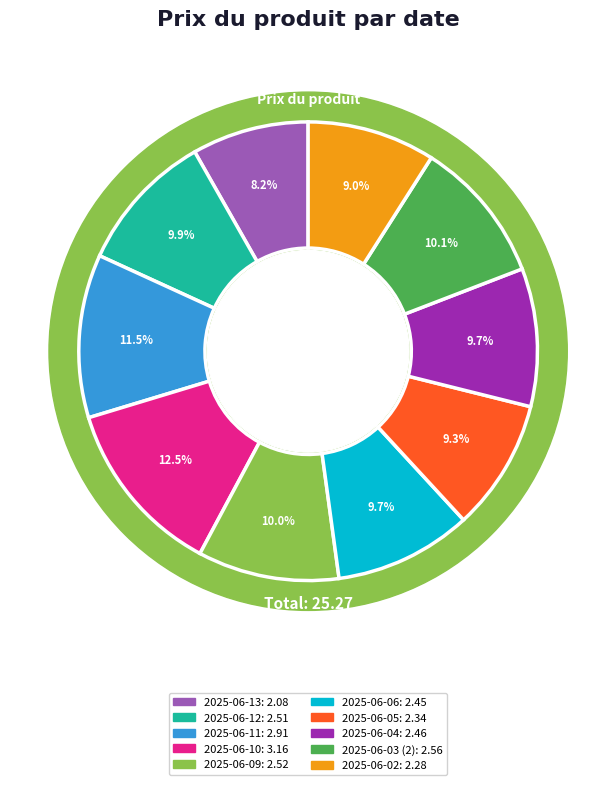

Does any single category account for the majority?

No